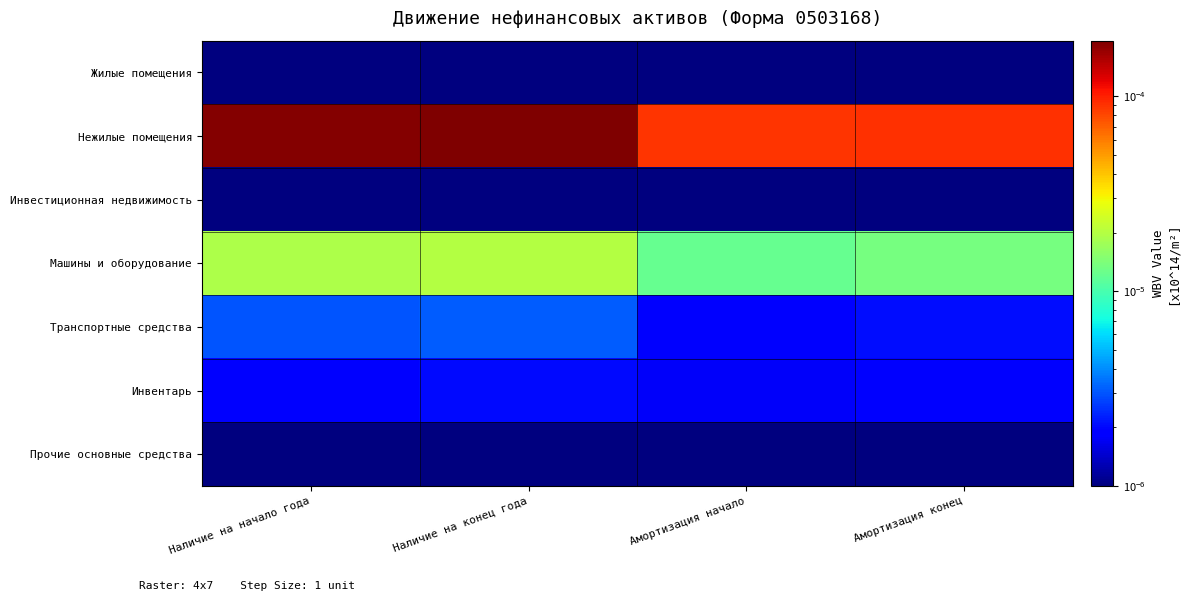

Between Наличие на начало года and Амортизация начало, which series saw the biggest shift?

Нежилые помещения